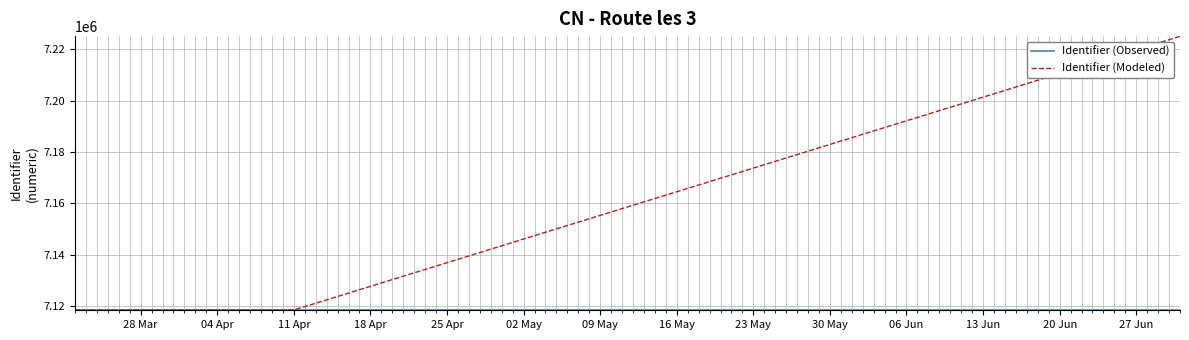

What is the lowest value of the Identifier (Modeled) series?

7118493